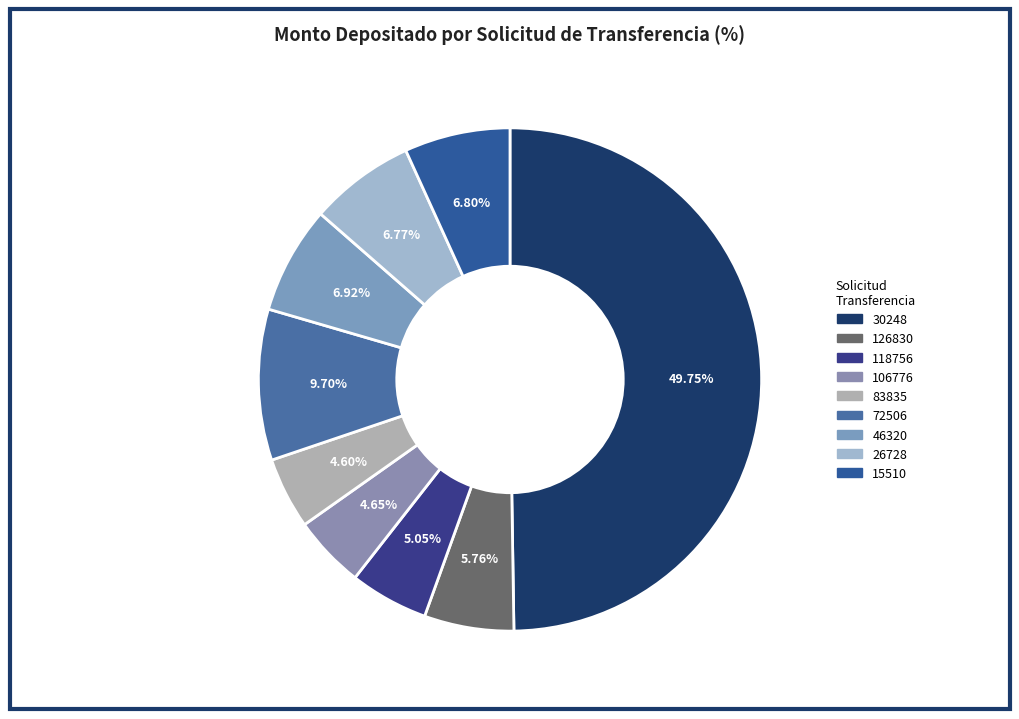

To the nearest percent, what percentage of the pie is 83835?

5%